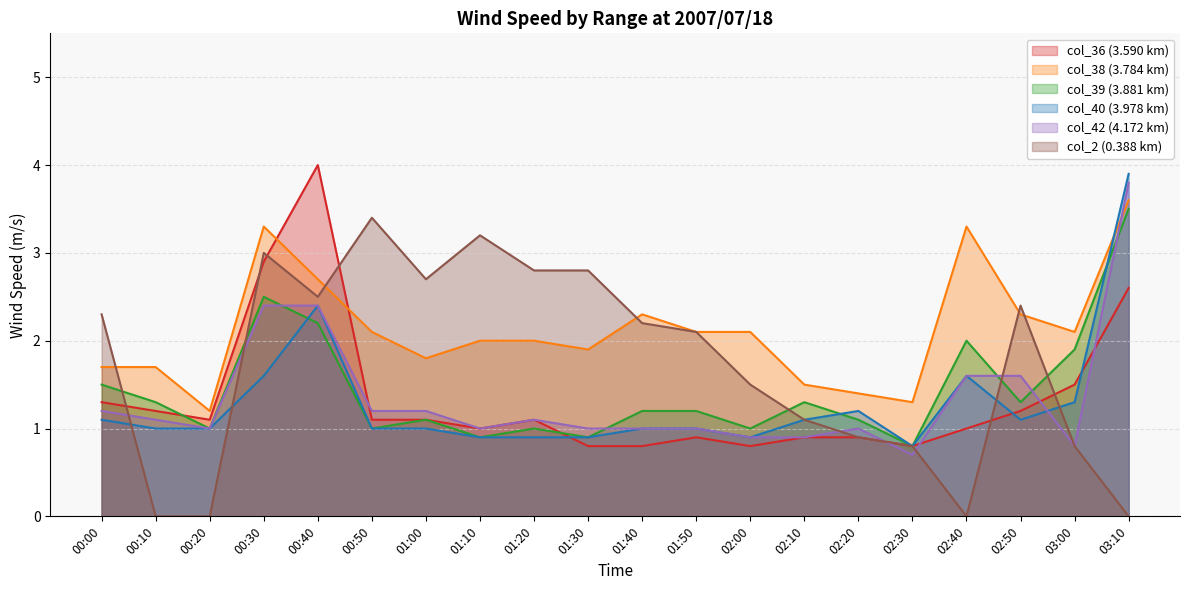

Between which two adjacent categories do col_2 and col_42 first intersect?

00:00 and 00:10